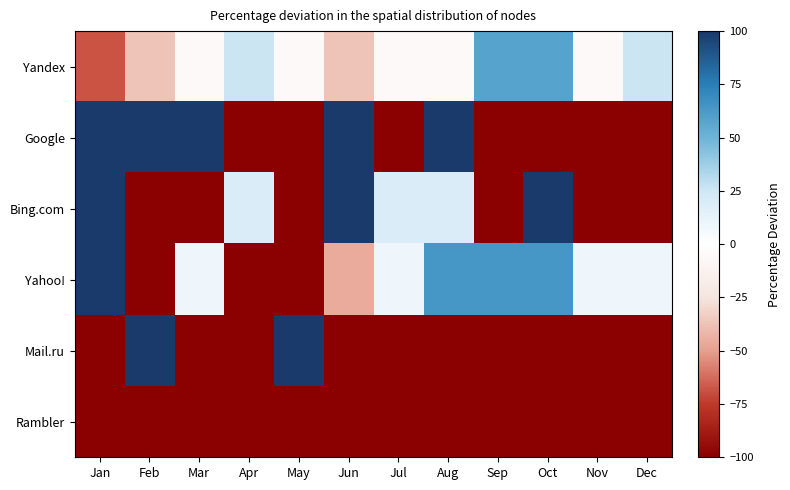

What is the smallest value displayed?

-100.0